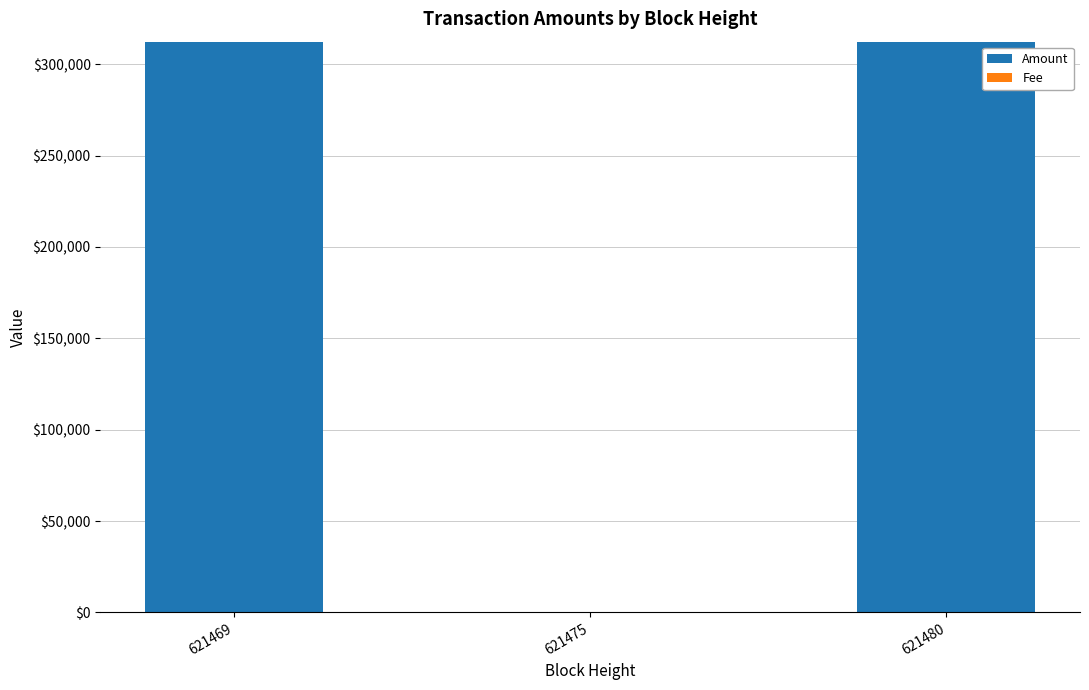

At which label is Amount closest to 156355?

621480